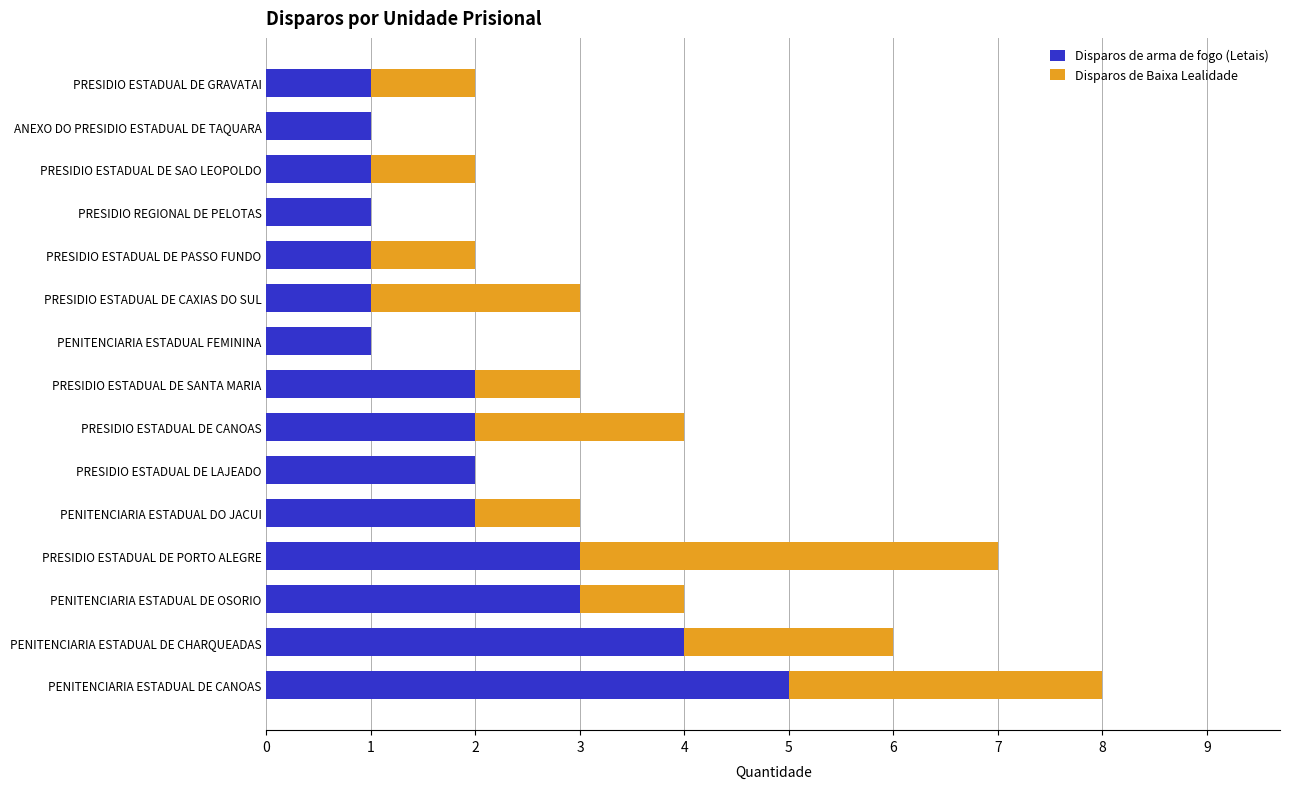

What is the sum of the Disparos de arma de fogo (Letais) values at PRESIDIO ESTADUAL DE LAJEADO and PENITENCIARIA ESTADUAL DO JACUI?

4